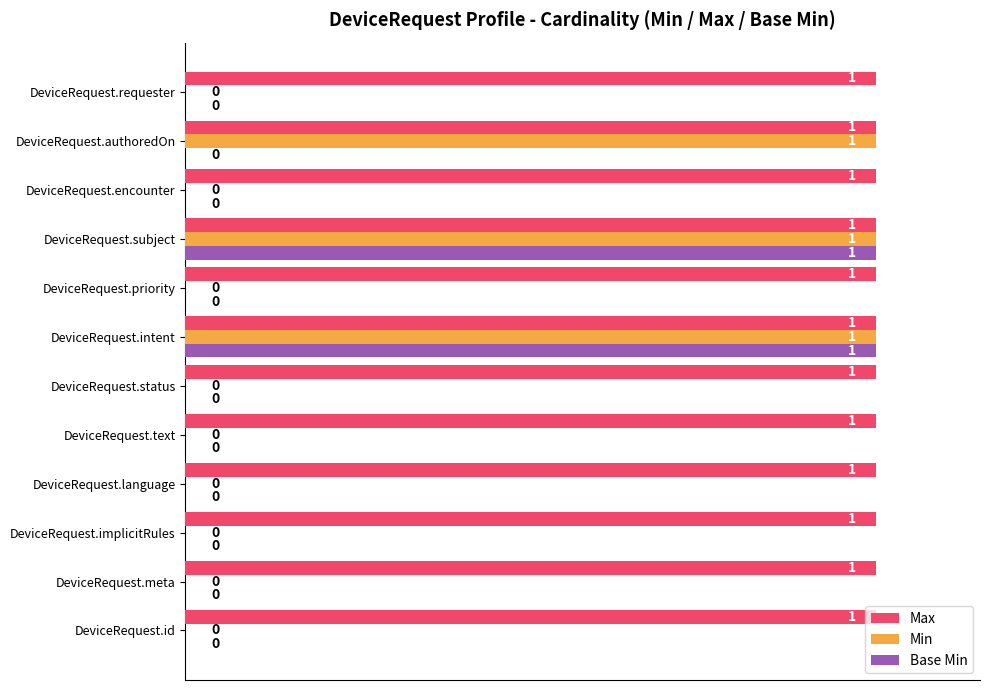

Is the value of Max at DeviceRequest.id greater than the value of Min at DeviceRequest.language?

Yes